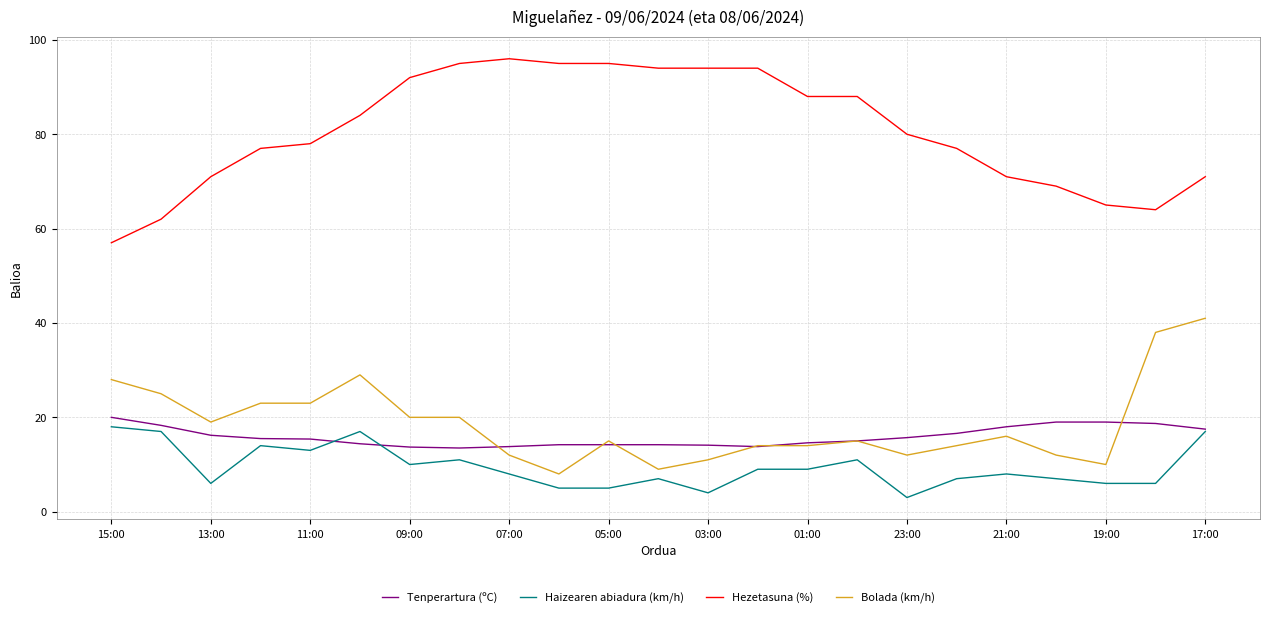

Which series has the largest total across all categories?

Hezetasuna (%)